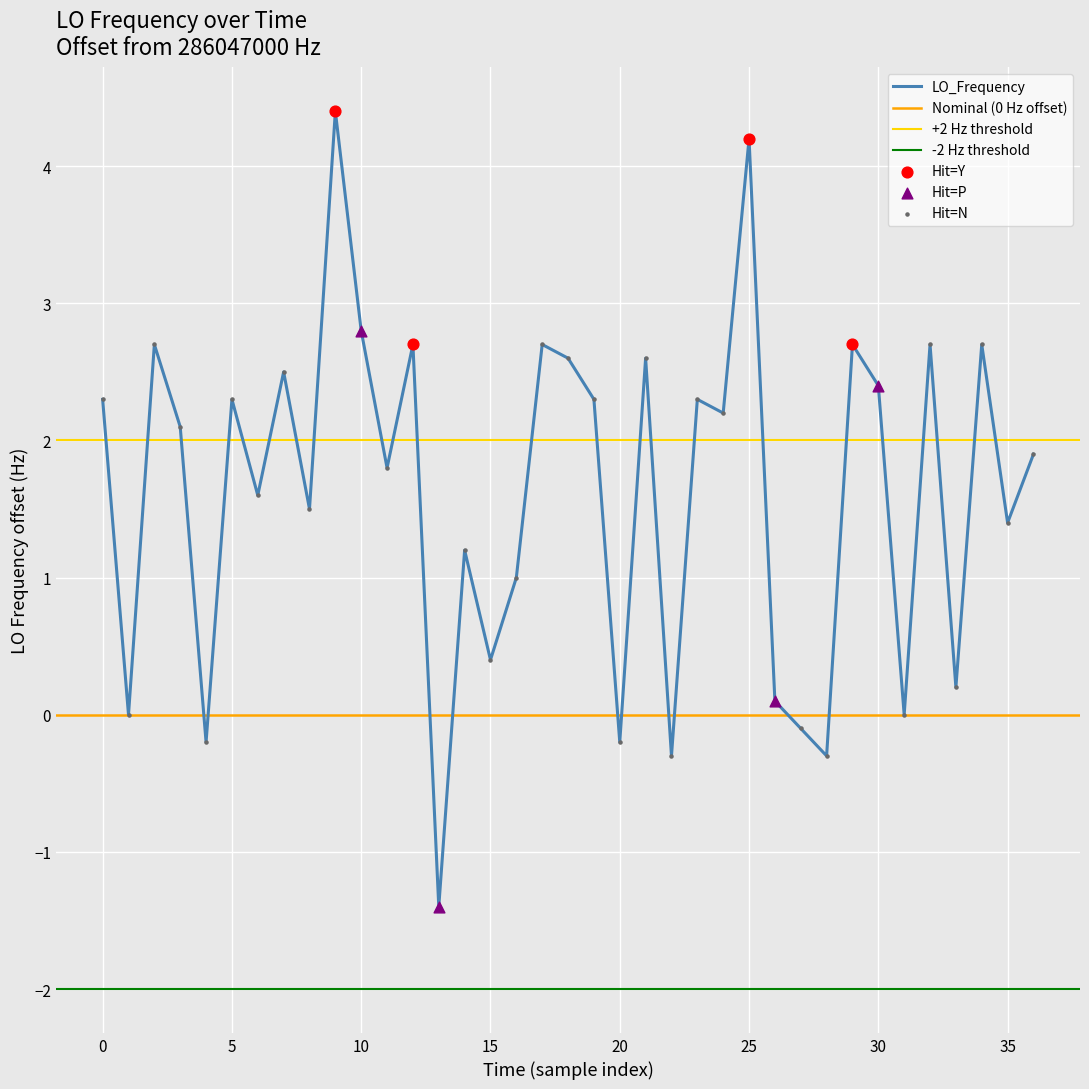

Which has a higher value, 33 or 16?

16